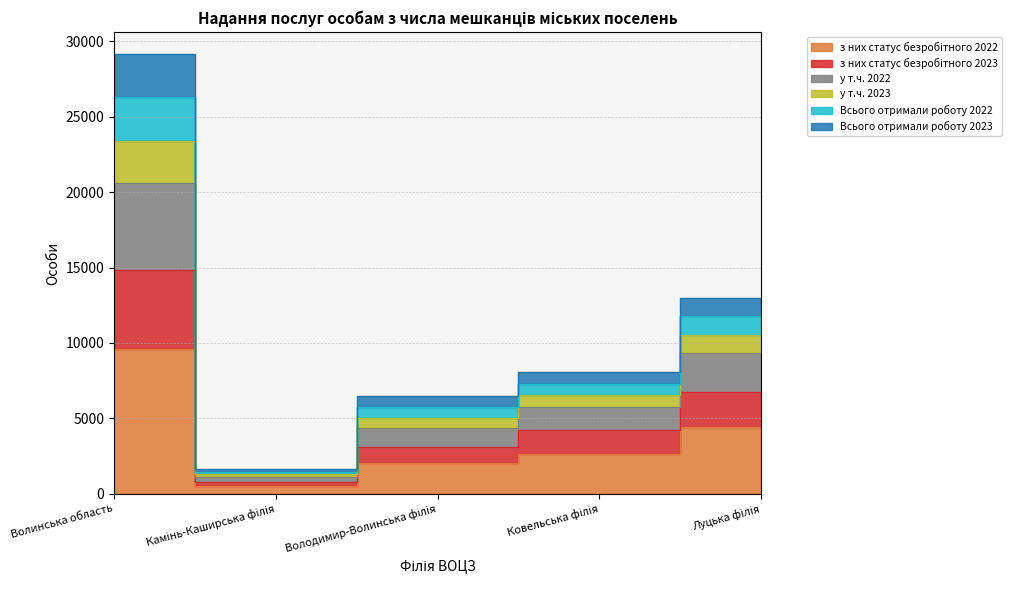

Does the chart have visible grid lines?

Yes